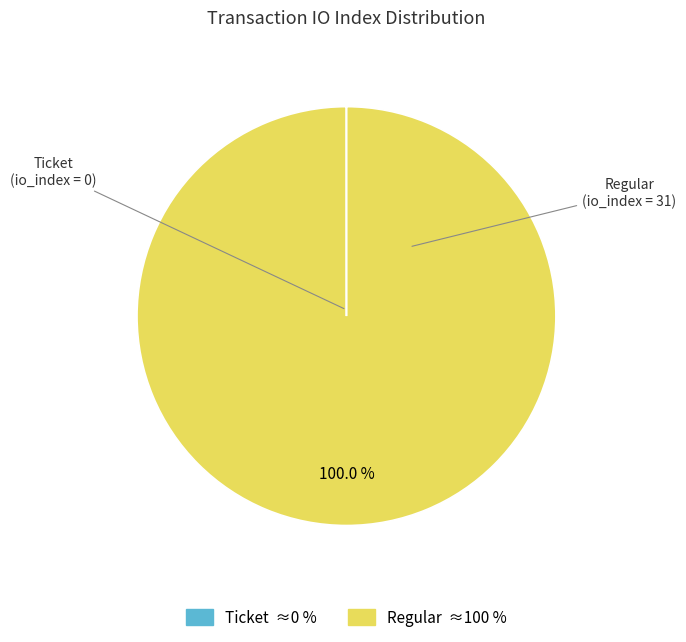

Is there any slice that represents more than half of the pie?

Yes